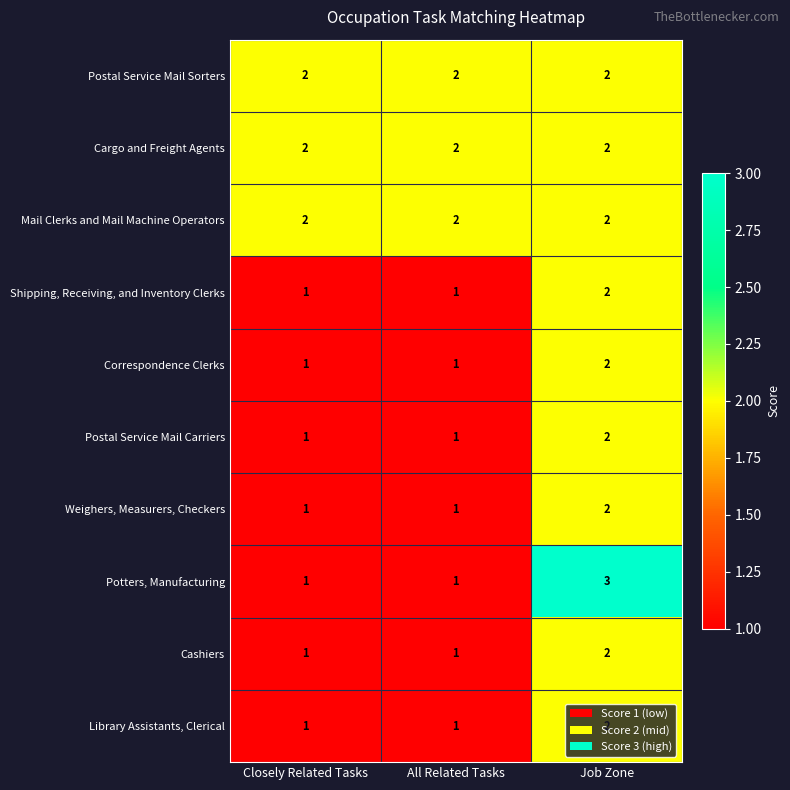

What is the maximum value shown in the chart?

3